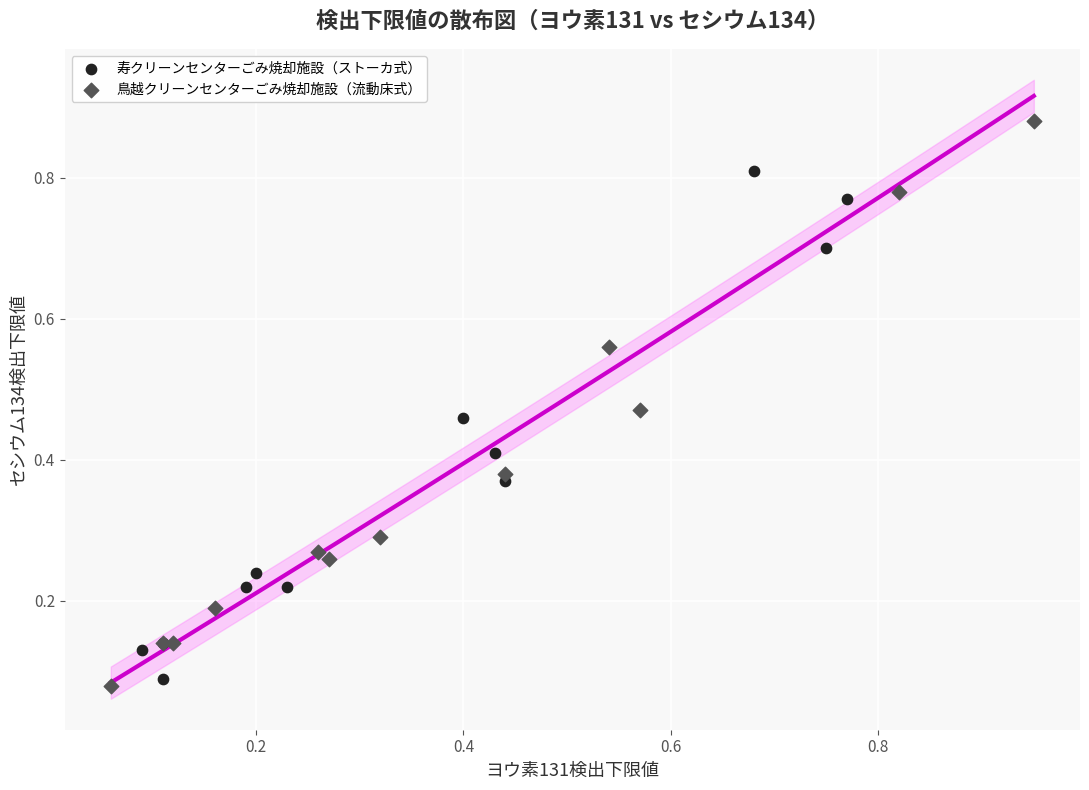

Which series reaches the maximum Y coordinate?

鳥越クリーンセンターごみ焼却施設（流動床式）